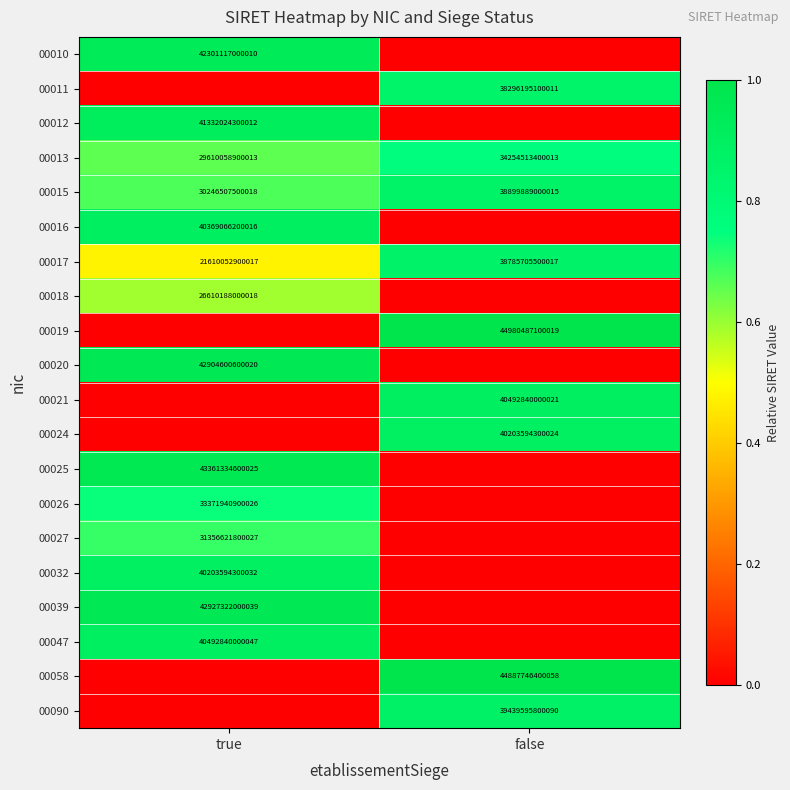

At which label does 00013 reach its minimum?

true